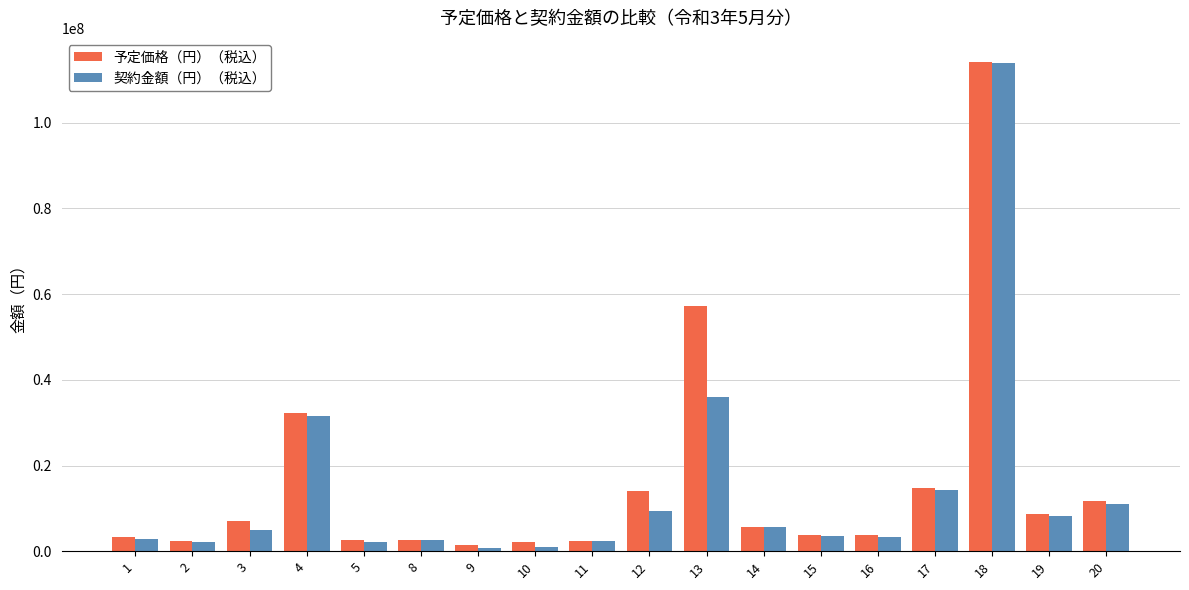

What is the average value of the 予定価格（円）（税込） series?

16098349